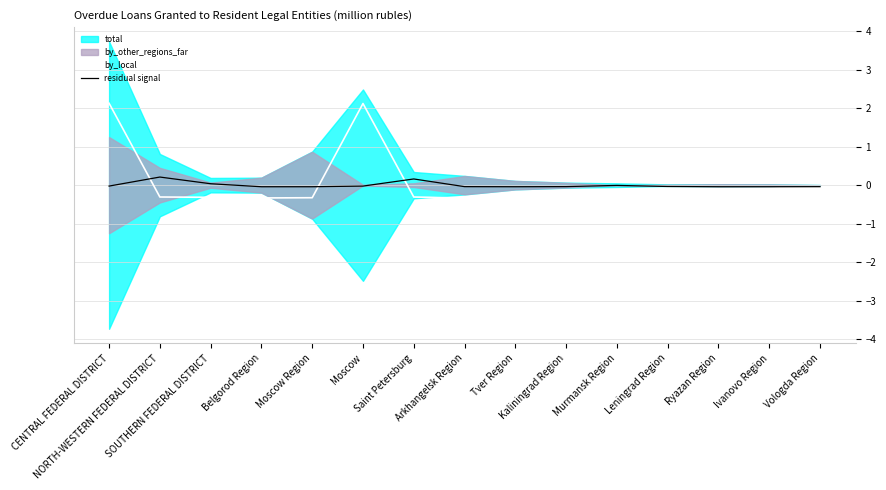

What value does the by_local series have at Tver Region?

-0.3